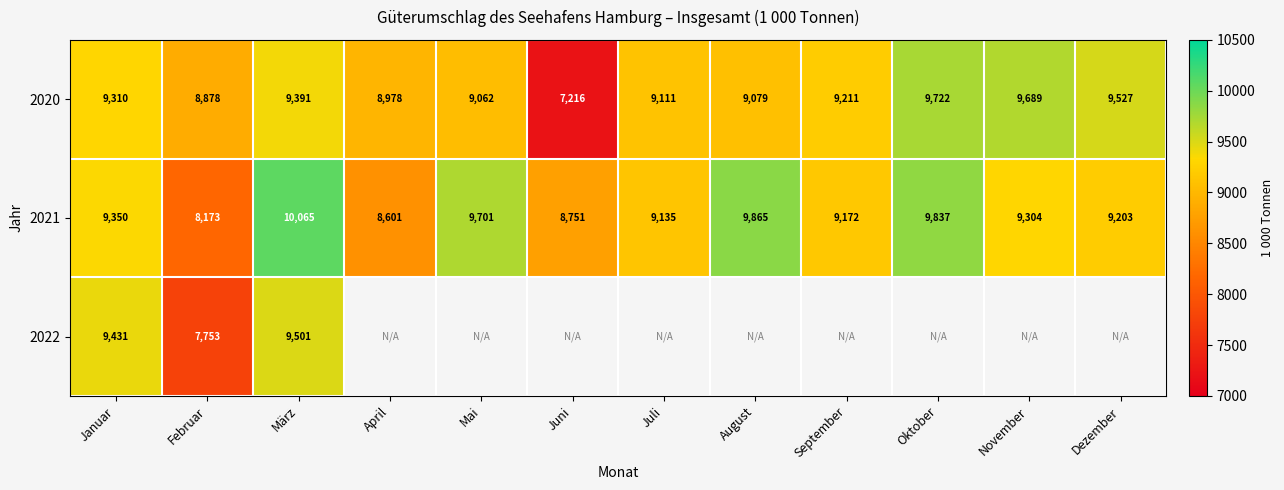

Where does the 2021 series first go above 9304?

Januar